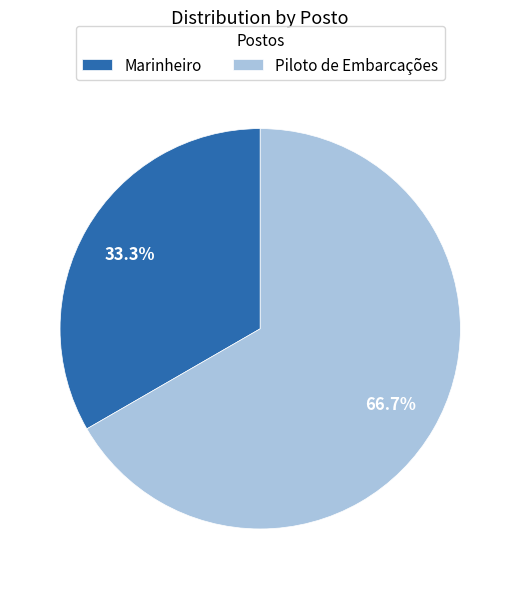

Which category has the smallest portion of the pie?

Marinheiro